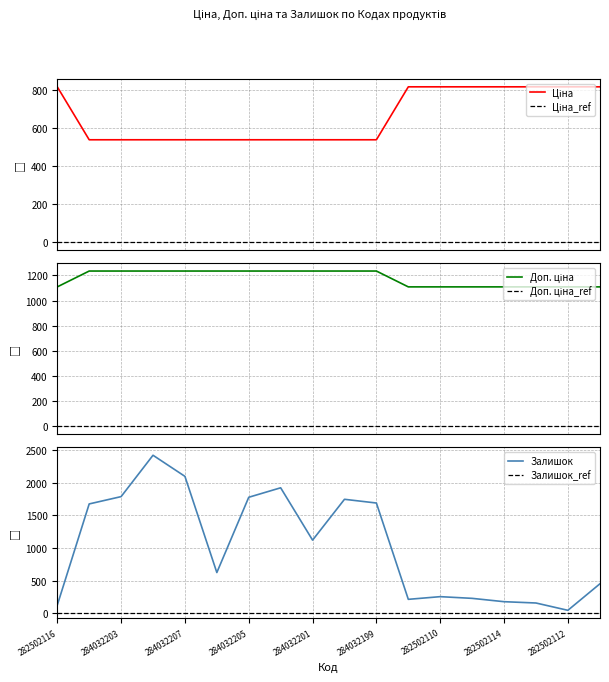

After their last crossing, which series has the higher values: Ціна or Залишок?

Ціна